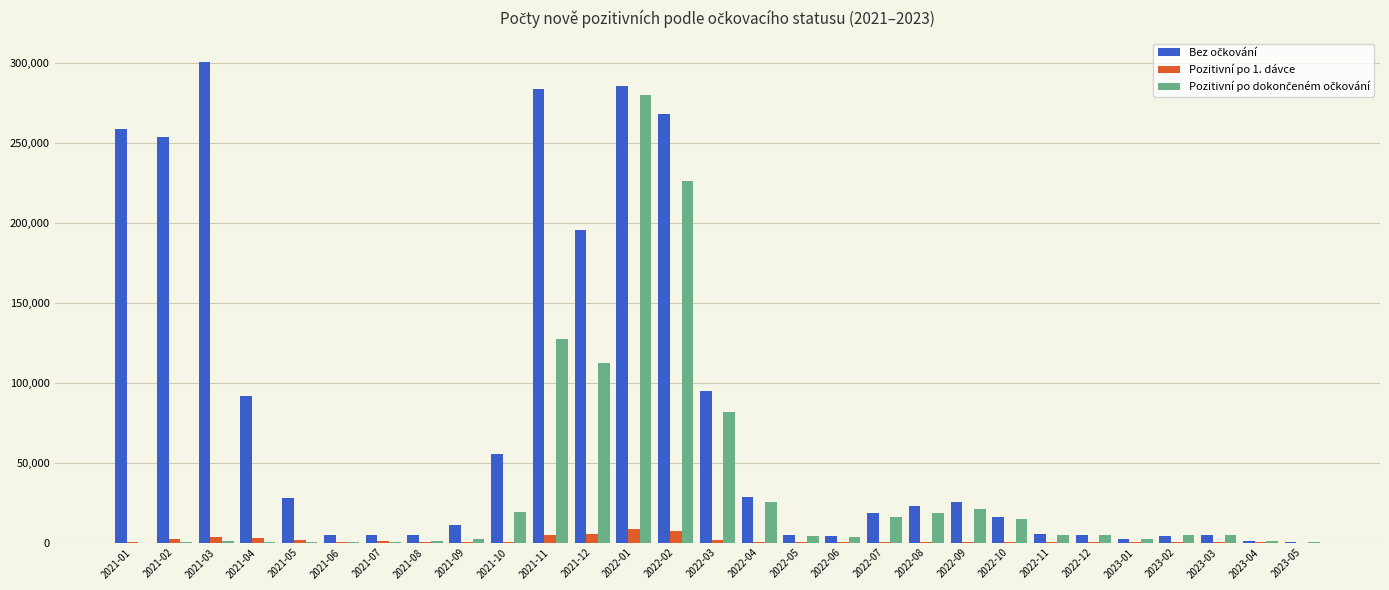

How many distinct data groups are displayed?

3